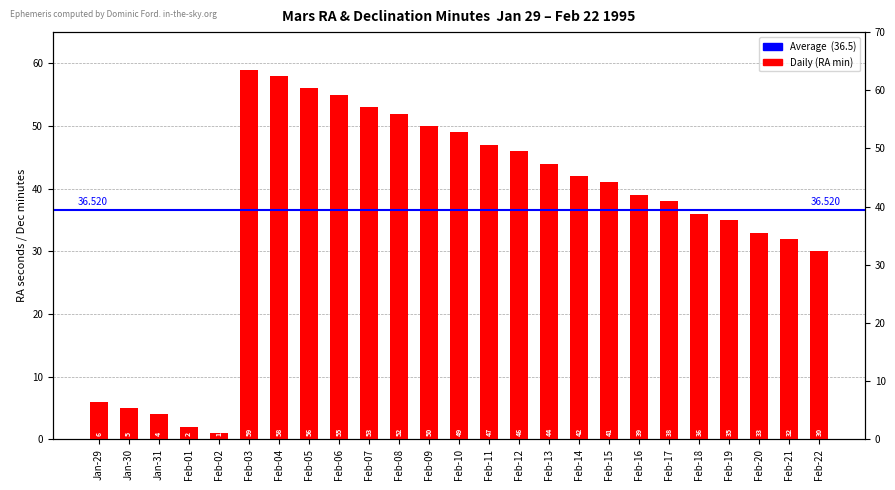

At which category does the chart reach its minimum across all series?

Feb-02